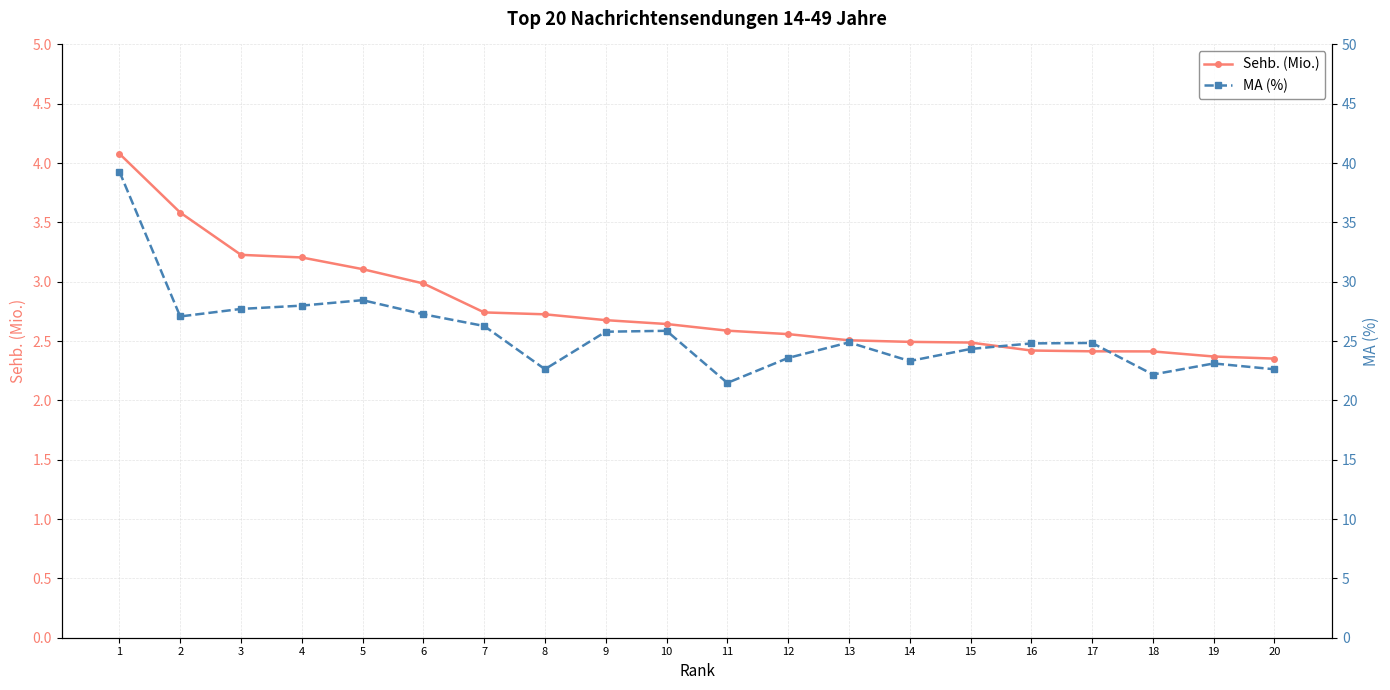

What is the difference between the Sehb. (Mio.) values at 15 and 1?

1.6